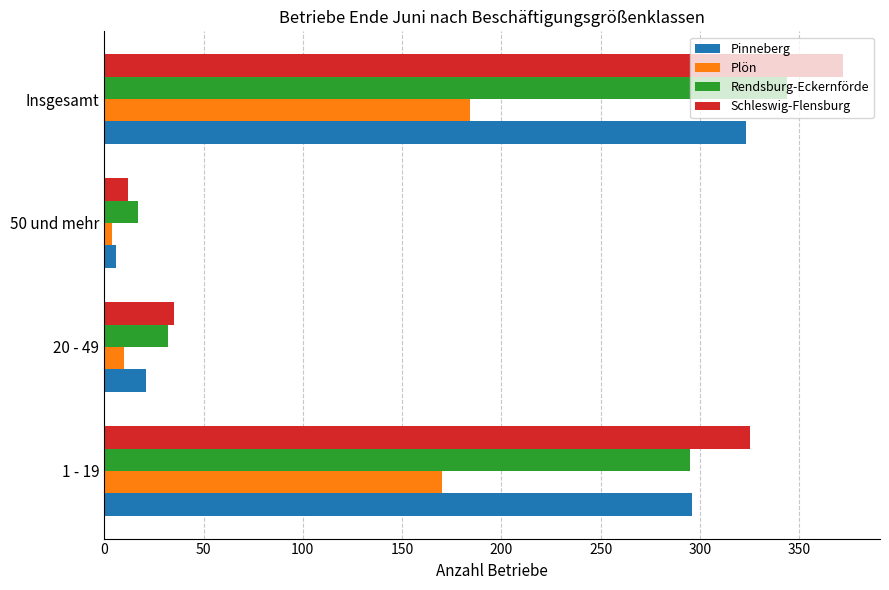

Read the Pinneberg value at Insgesamt.

323